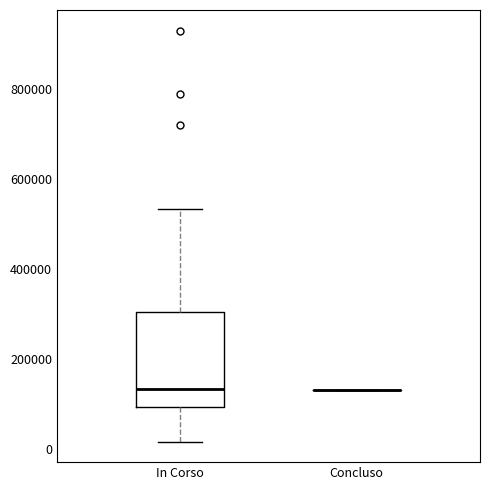

Comparing the boxes themselves (not the whiskers), which one is the tallest?

In Corso